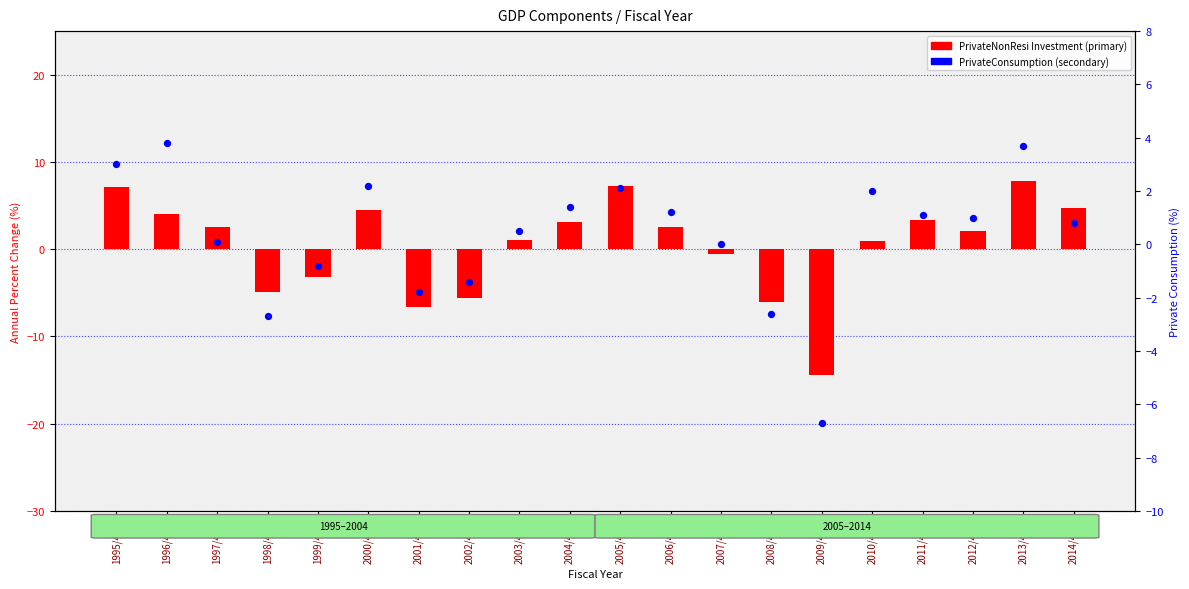

At how many categories does at least one series exceed -5?

19